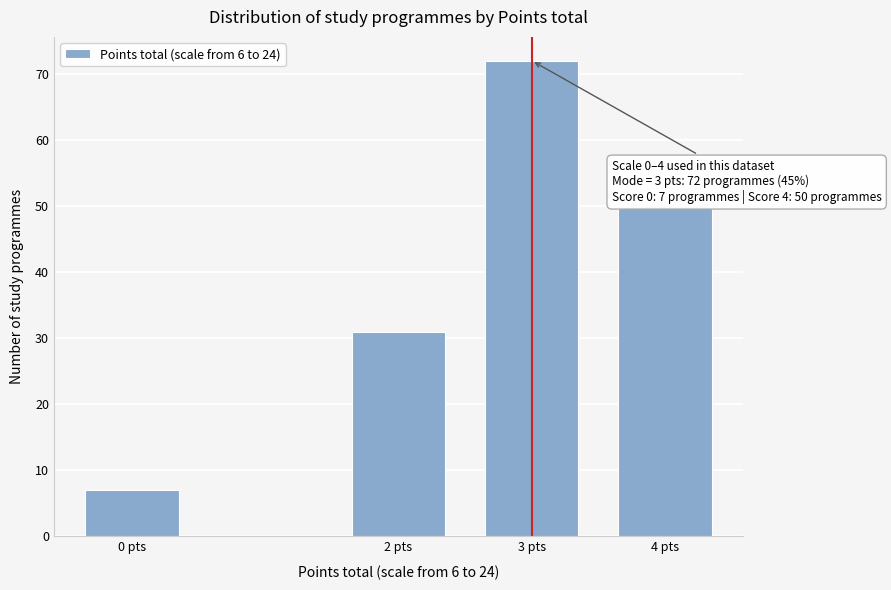

Reading left to right, extract all data points from this chart.

0 pts=7	2 pts=31	3 pts=72	4 pts=50